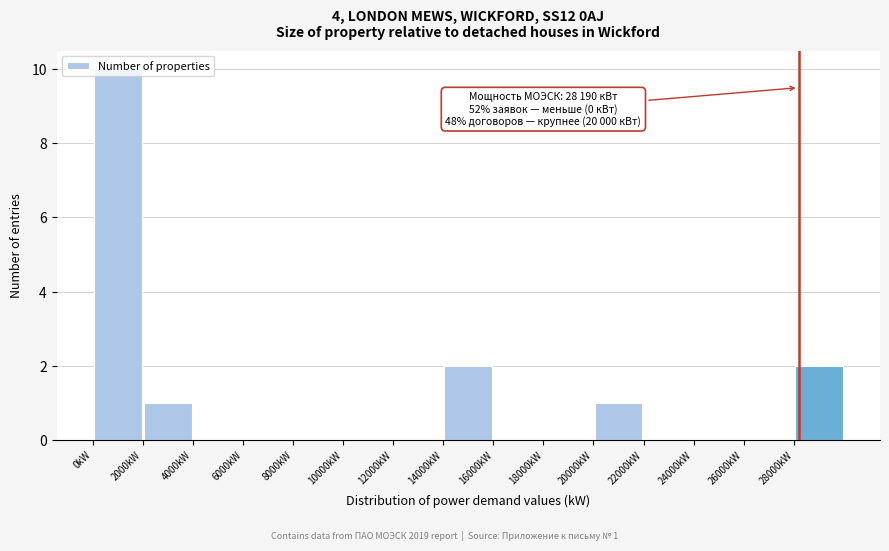

Which range on the x-axis has the tallest bar?

0 to 2000